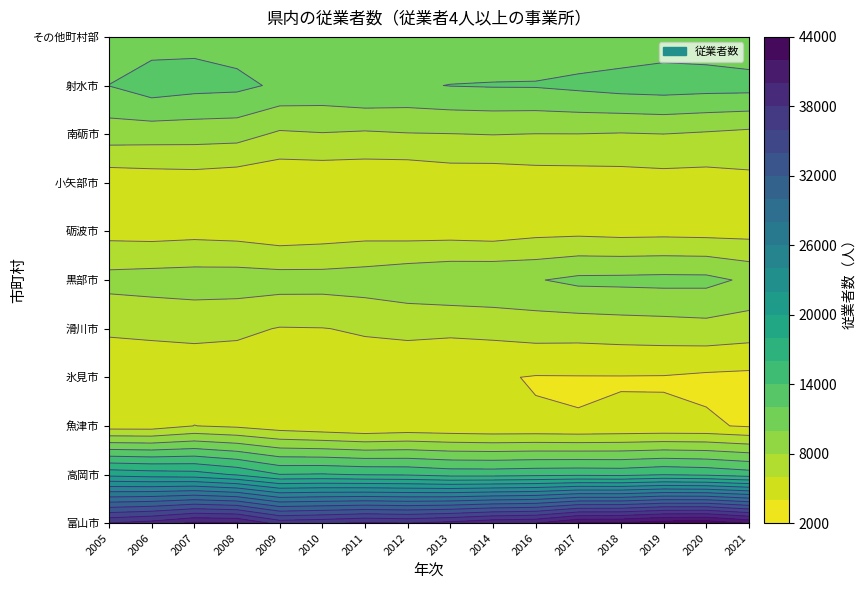

How many data points does each series have?

16